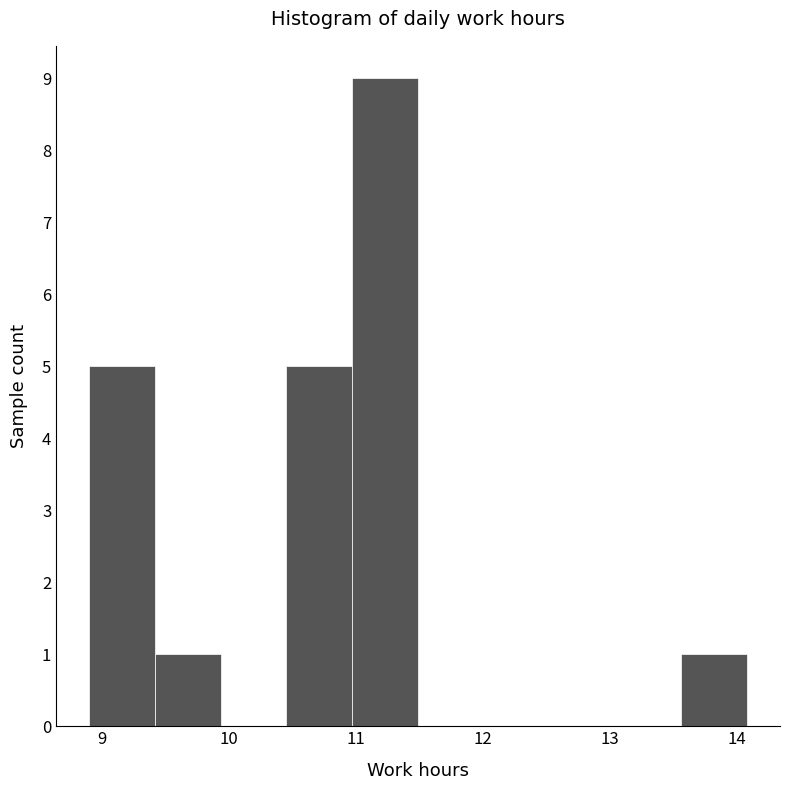

Reading left to right, list every bar in this chart as the range it spans on the x-axis followed by its height. Neither the bar edges nor the heights are printed on the chart, so give them approximately, as read against the axes.

8.9 to 9.4: 5
9.4 to 9.9: 1
9.9 to 10.5: 0
10.5 to 11.0: 5
11.0 to 11.5: 9
11.5 to 12.0: 0
12.0 to 12.5: 0
12.5 to 13.0: 0
13.0 to 13.6: 0
13.6 to 14.1: 1